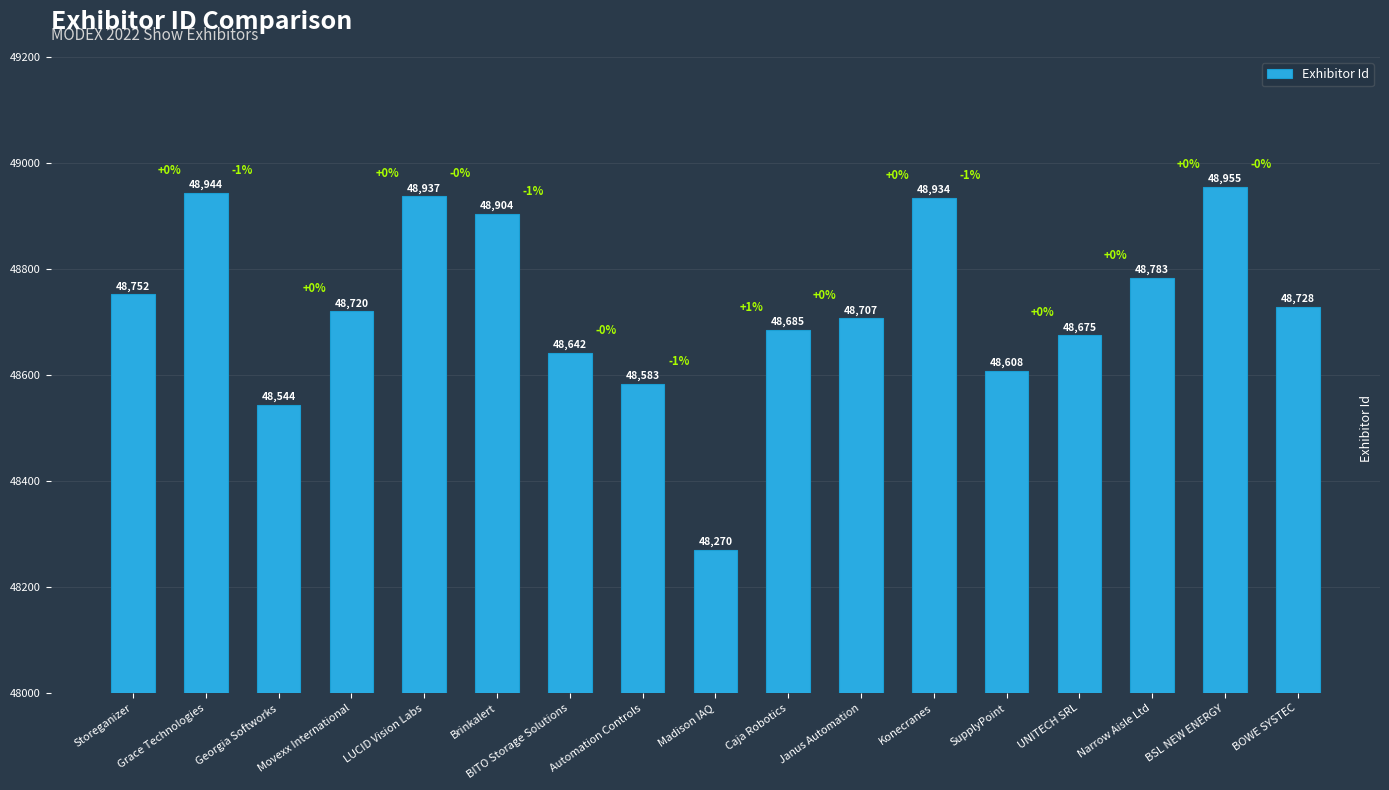

Reading left to right, transcribe all the data shown in this chart.

Storeganizer=48752	Grace Technologies=48944	Georgia Softworks=48544	Movexx International=48720	LUCID Vision Labs=48937	Brinkalert=48904	BITO Storage Solutions=48642	Automation Controls=48583	Madison IAQ=48270	Caja Robotics=48685	Janus Automation=48707	Konecranes=48934	SupplyPoint=48608	UNITECH SRL=48675	Narrow Aisle Ltd=48783	BSL NEW ENERGY=48955	BOWE SYSTEC=48728